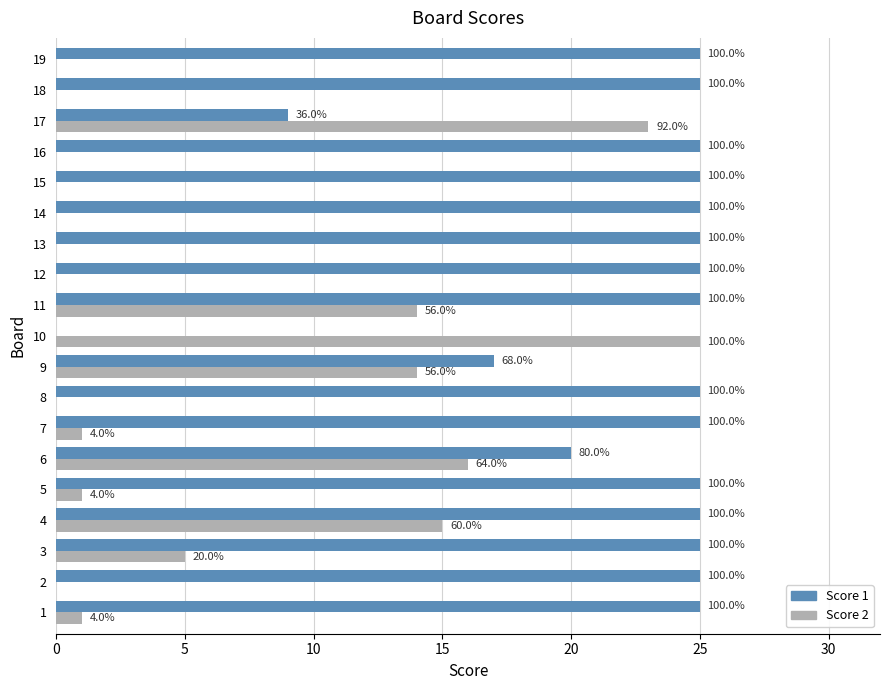

What is the average value of the Score 1 series?

22